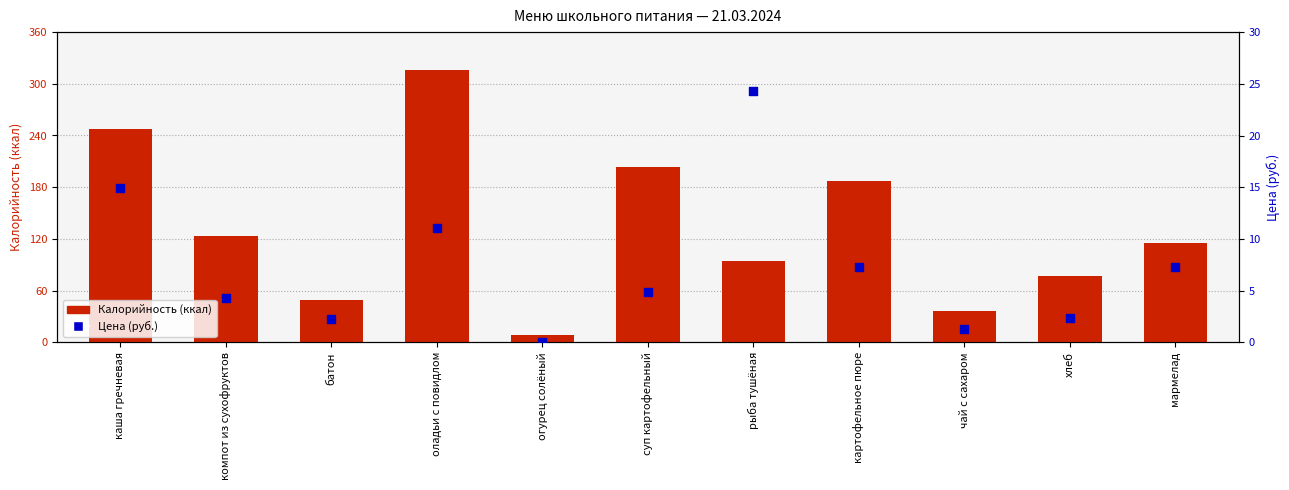

At how many categories does at least one series exceed 226?

2